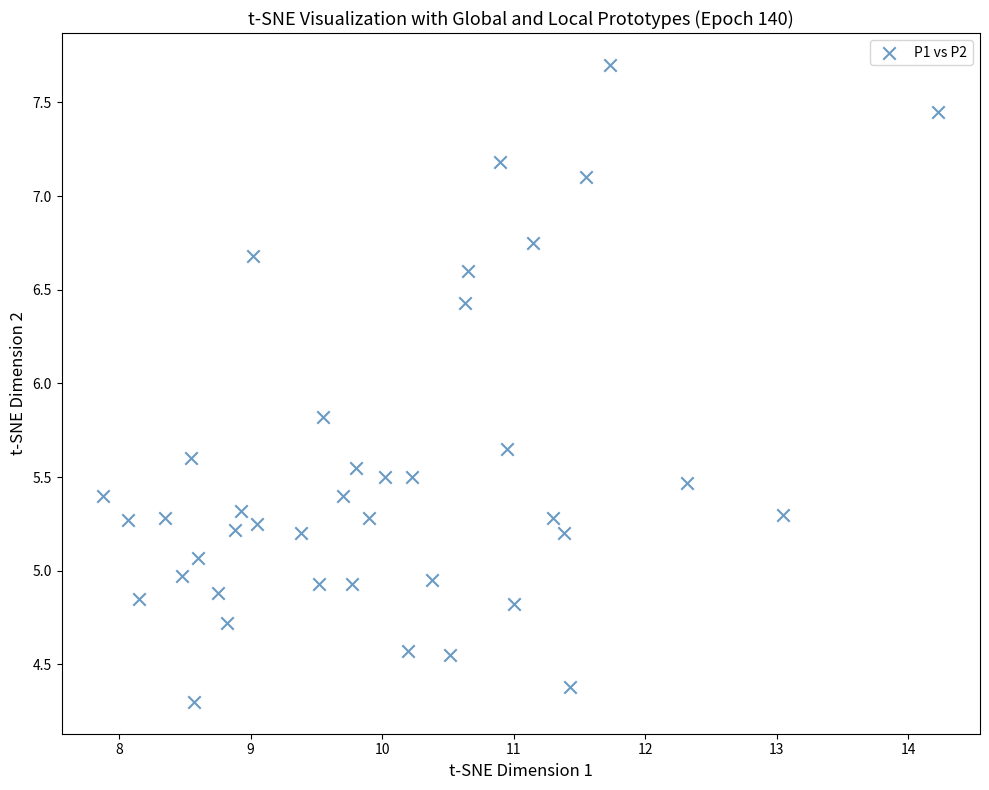

What is the range of X values (max minus min)?

6.4